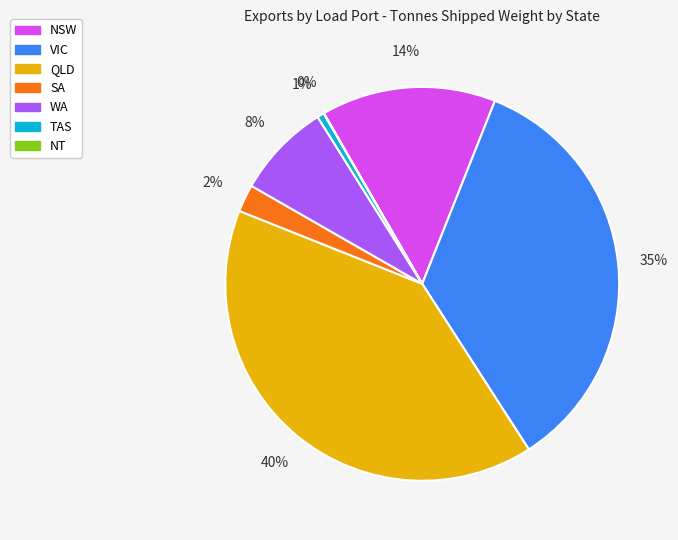

Does any single category account for the majority?

No